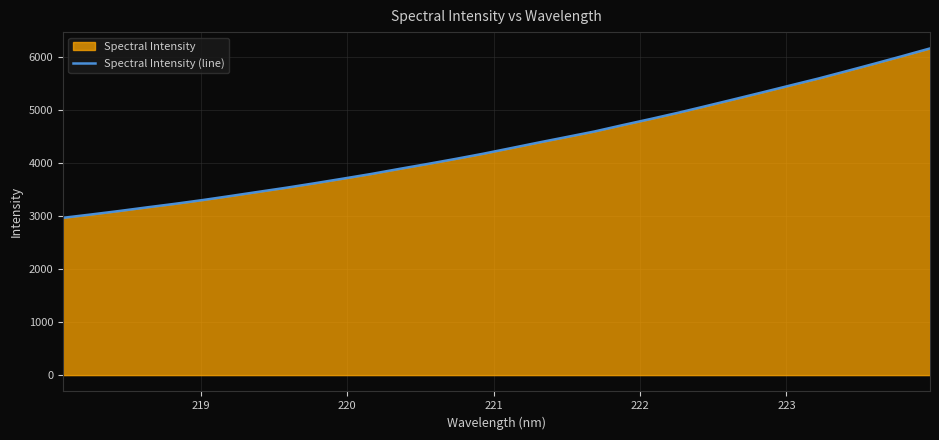

What is the minimum value shown in the chart?

2966.6